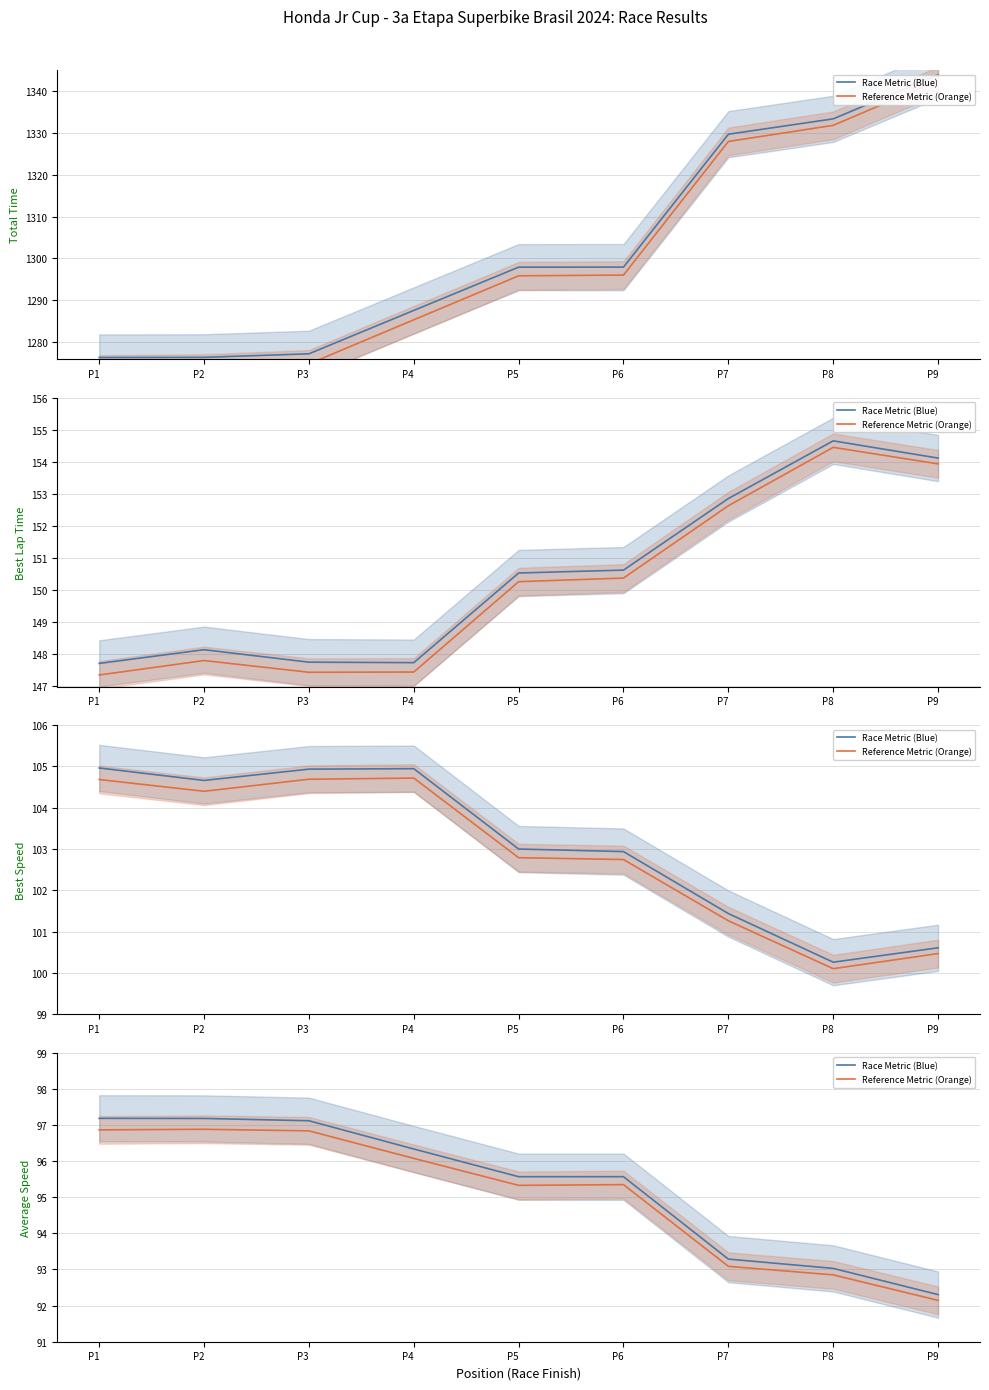

Rank the categories by Race Metric (Blue) value from lowest to highest.

P9, P8, P7, P5, P6, P4, P3, P2, P1